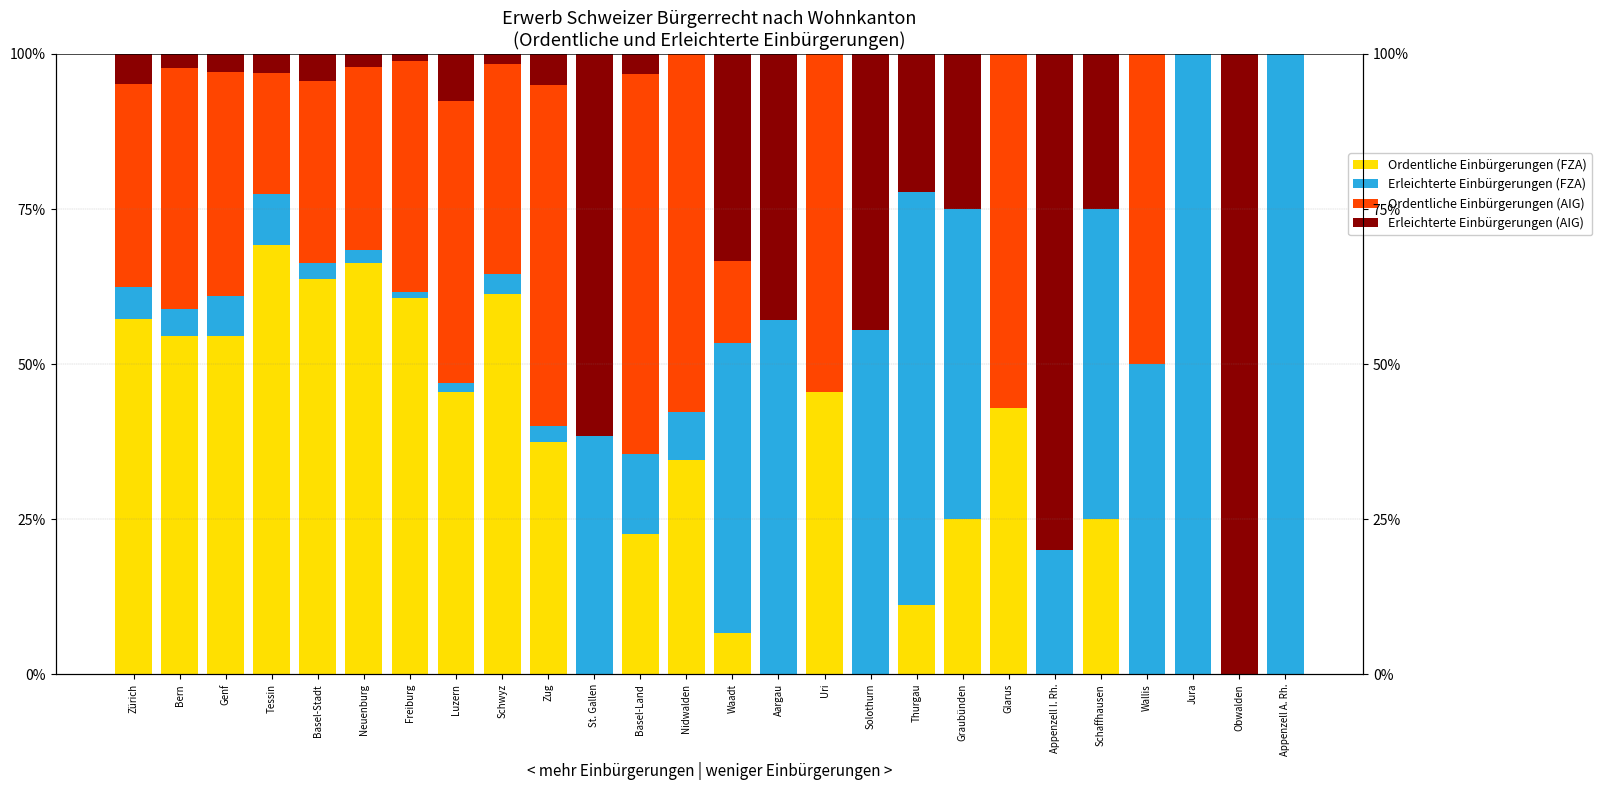

Reading right to left, list all the values displayed in this chart.

Ordentliche Einbürgerungen (FZA): 0.0	0.0	0.0	0.0	25.0	0.0	42.9	25.0	11.1	0.0	45.5	0.0	6.7	34.6	22.6	0.0	37.5	61.3	45.5	60.6	66.3	63.7	69.2	54.6	54.5	57.3
Erleichterte Einbürgerungen (FZA): 100.0	0.0	100.0	50.0	50.0	20.0	0.0	50.0	66.7	55.6	0.0	57.1	46.7	7.7	12.9	38.5	2.5	3.2	1.5	1.1	2.0	2.7	8.2	6.3	4.5	5.1
Ordentliche Einbürgerungen (AIG): 0.0	0.0	0.0	50.0	0.0	0.0	57.1	0.0	0.0	0.0	54.5	0.0	13.3	57.7	61.3	0.0	55.0	33.9	45.5	37.2	29.6	29.2	19.5	36.2	38.9	32.7
Erleichterte Einbürgerungen (AIG): 0.0	100.0	0.0	0.0	25.0	80.0	0.0	25.0	22.2	44.4	0.0	42.9	33.3	0.0	3.2	61.5	5.0	1.6	7.6	1.1	2.0	4.4	3.1	2.9	2.2	4.9